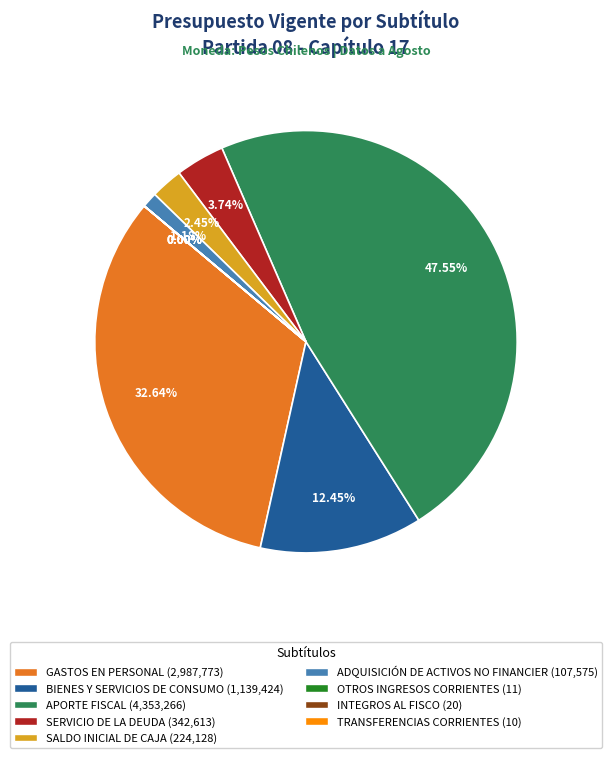

Is there any slice that represents more than half of the pie?

No